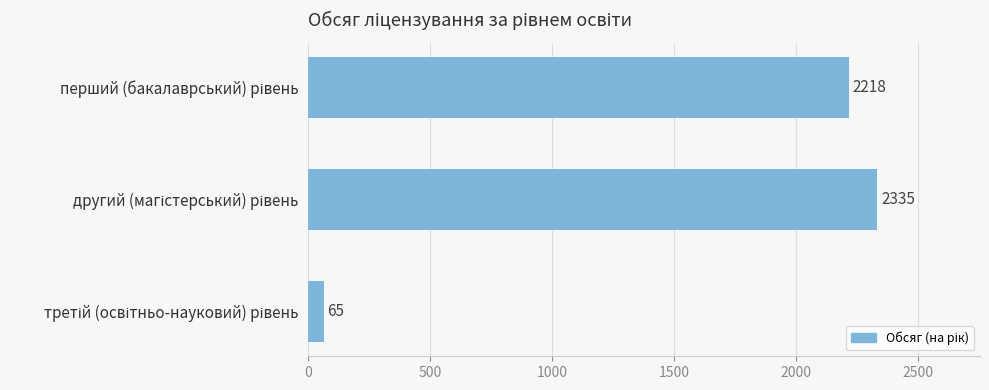

What is the maximum value shown in the chart?

2335